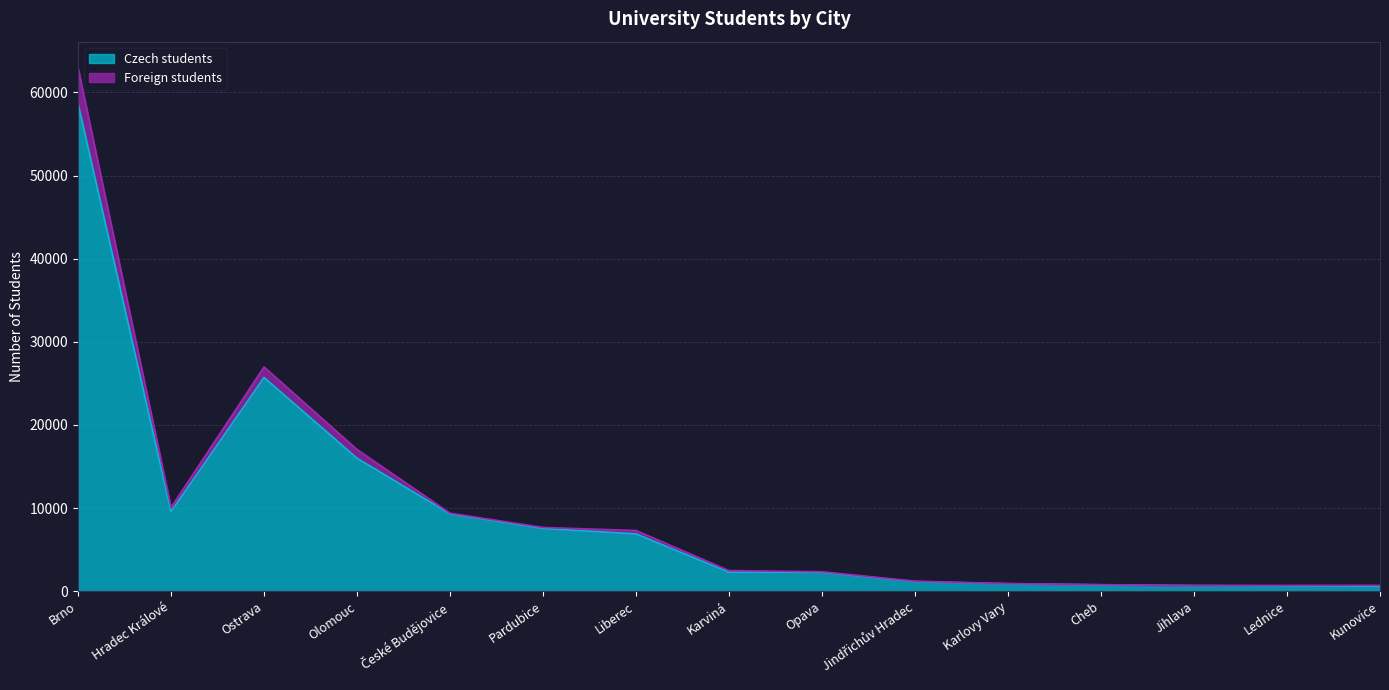

Where does the Foreign students series first go above 2482?

Brno